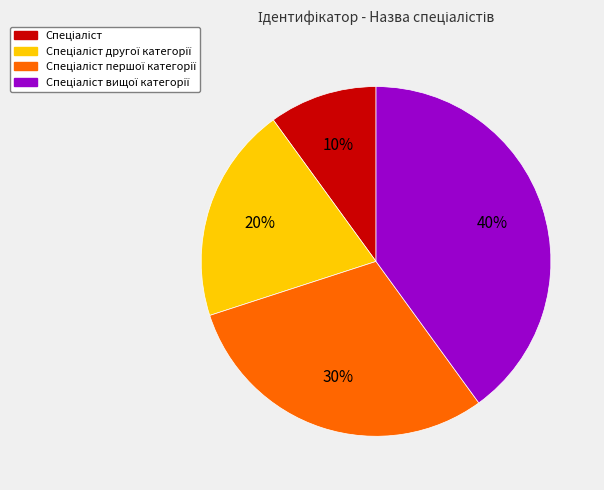

Is there a majority slice in this chart?

No